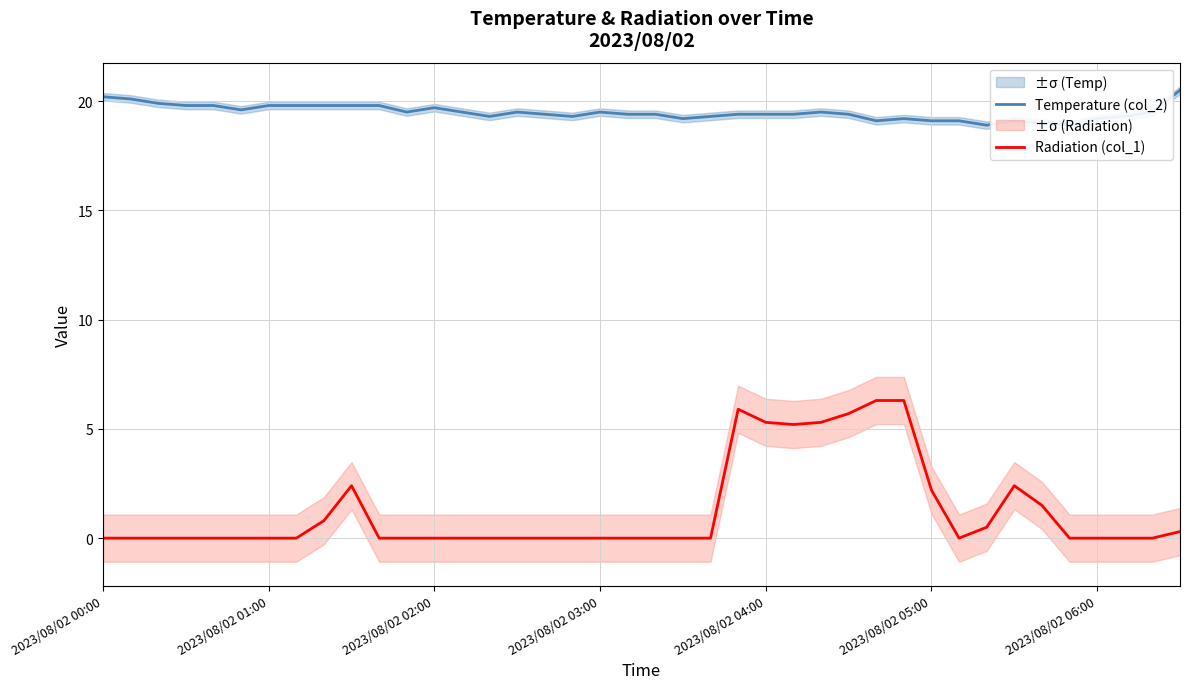

How many values in the Temperature (col_2) series are below 19?

2